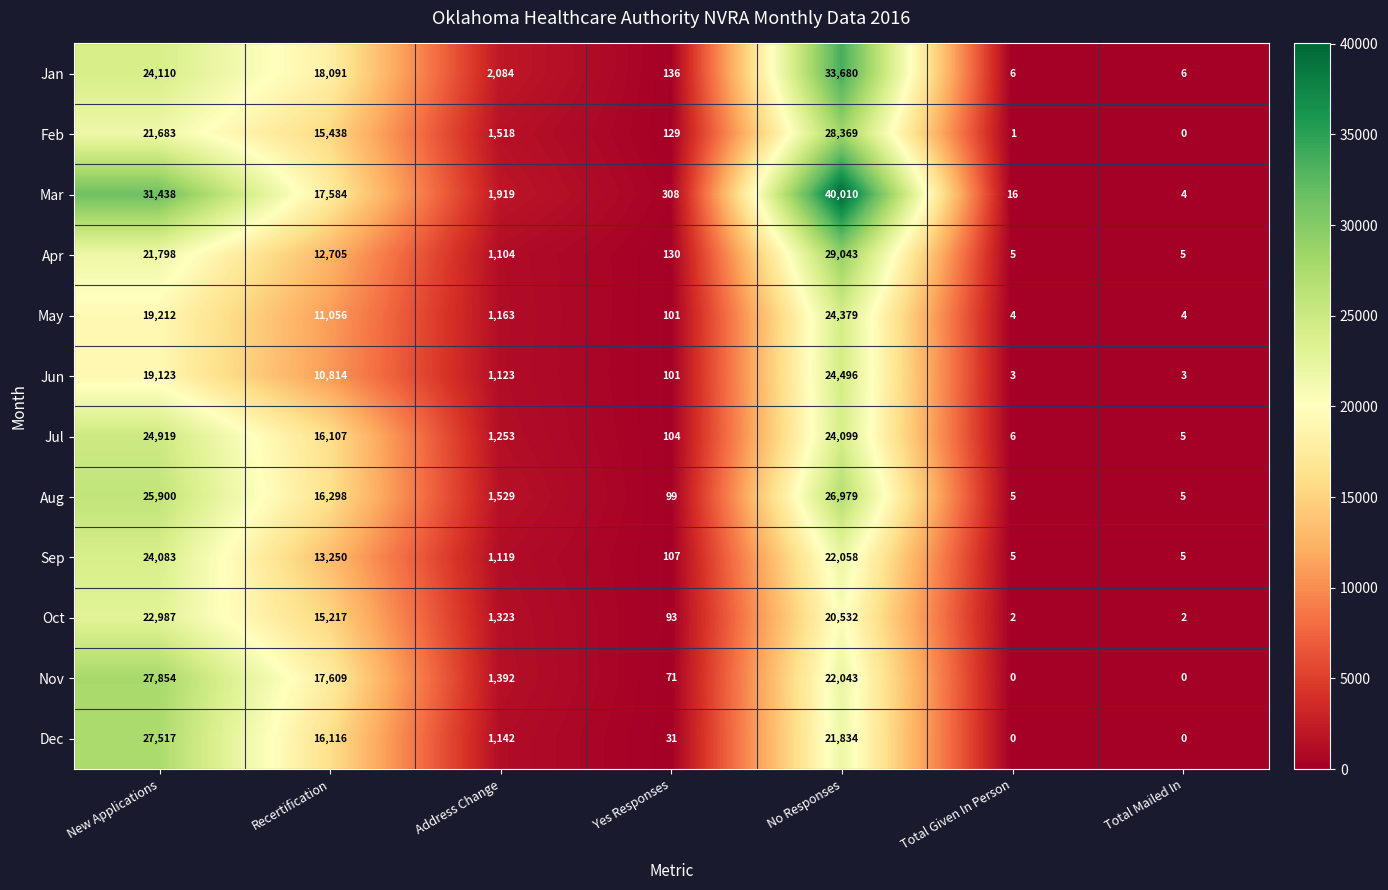

What is the difference between the highest and lowest values at Yes Responses?

277